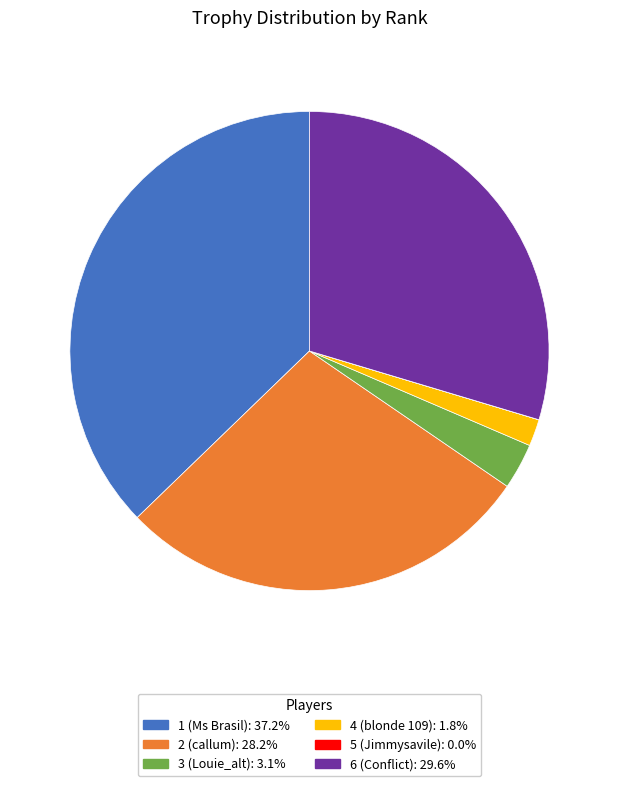

Which category has the biggest portion of the pie?

1 (Ms Brasil)